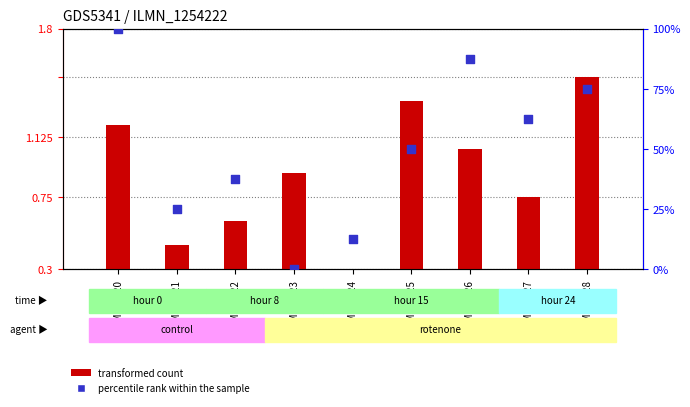

What are all the series names shown in the legend?

transformed count, percentile rank within the sample